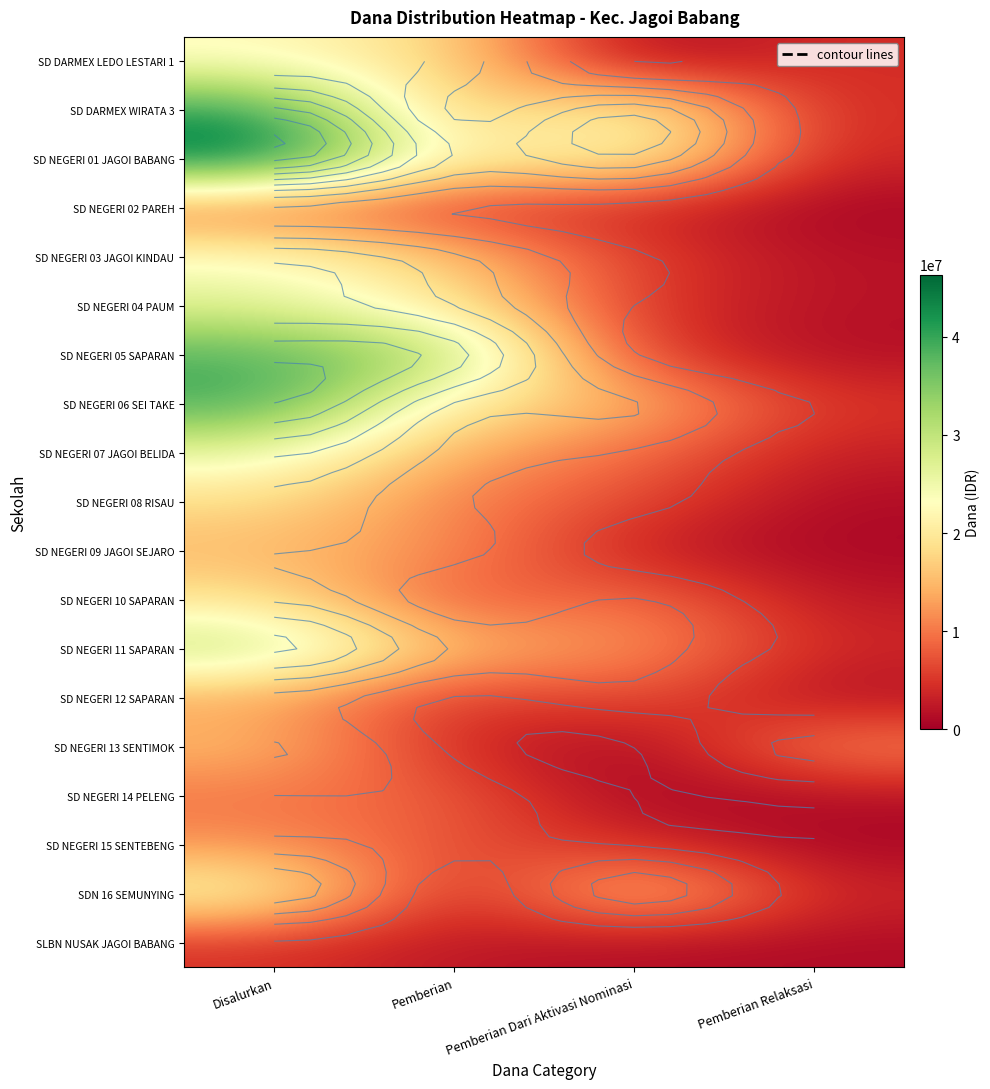

The SD DARMEX WIRATA 3 series shows 63400672 at Disalurkan. True or false?

False